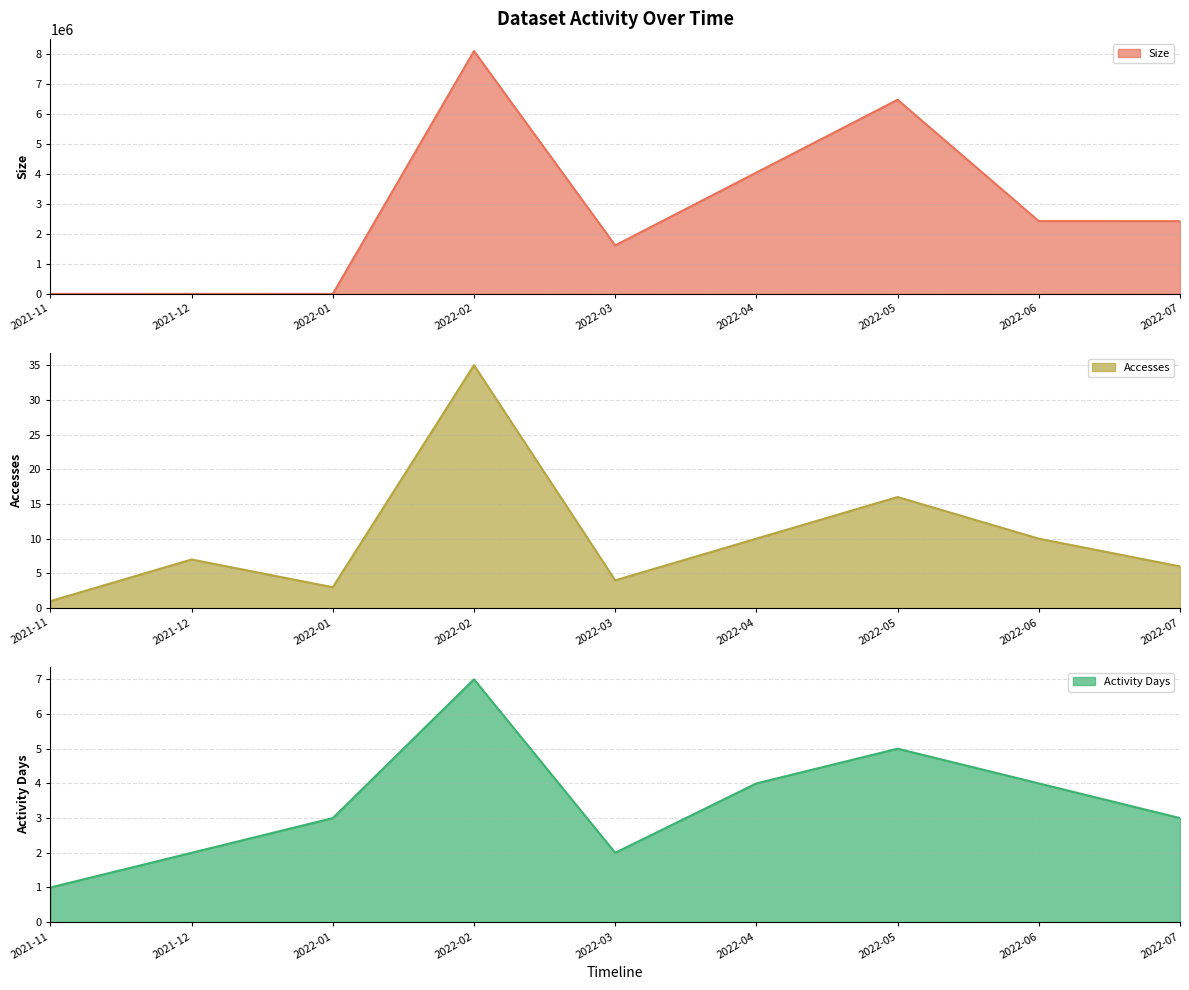

At which category does Size reach its first local peak?

2021-12